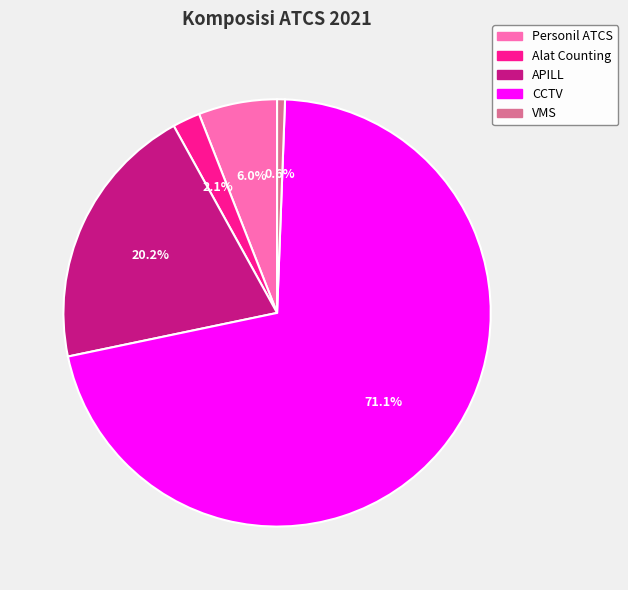

Which slice represents more than half of the pie?

CCTV